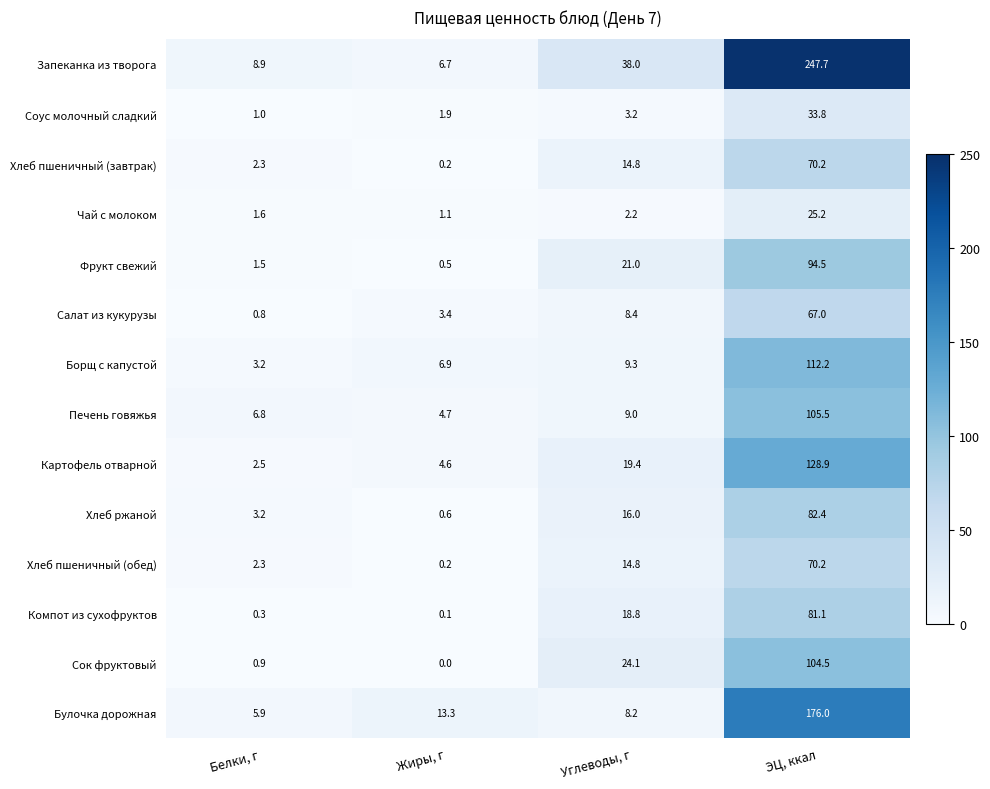

What is the difference between the second highest and second lowest values in the Компот из сухофруктов series?

18.5